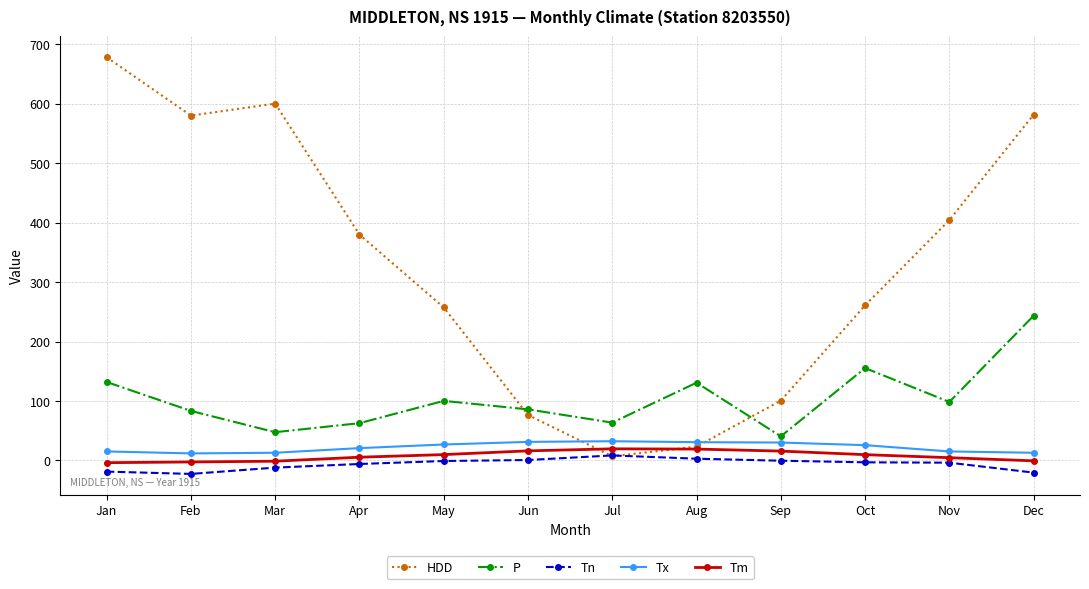

What is the sum of the Tx values at Apr and Nov?

35.6